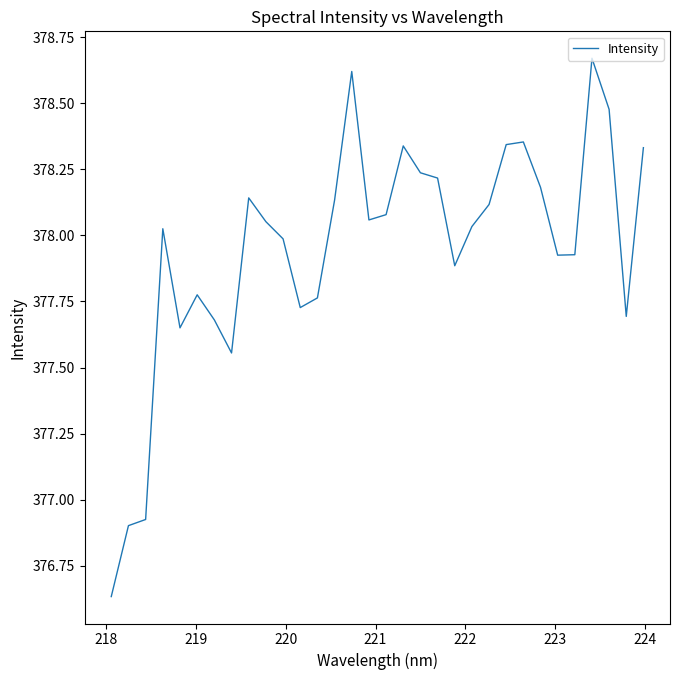

What is the difference between the maximum and minimum values?

2.0